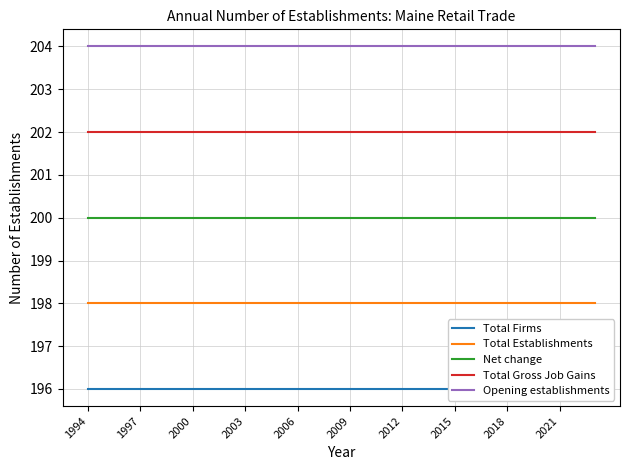

What is the sum of the Net change values at 2006 and 2009?

400